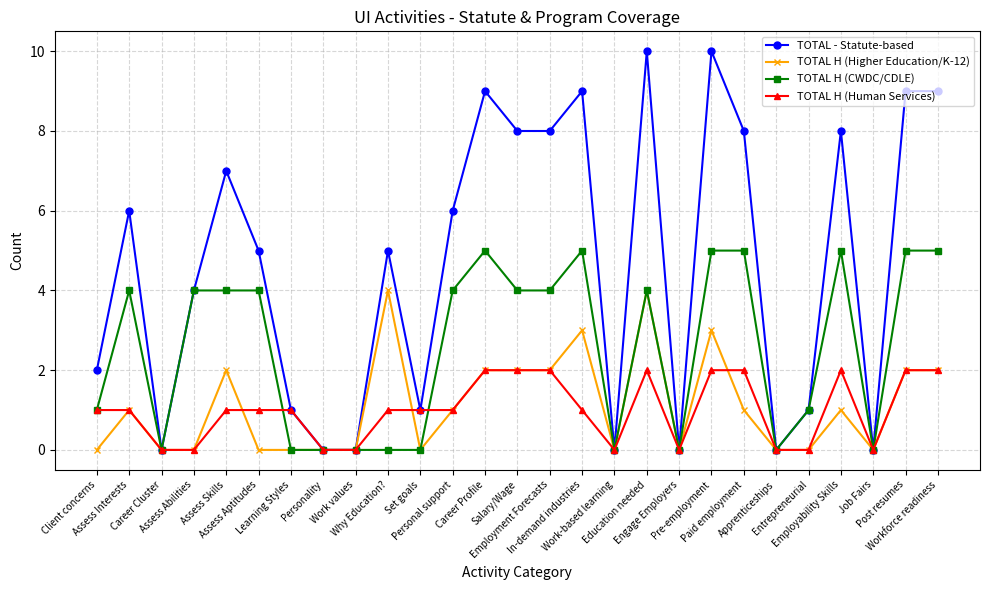

The value of TOTAL H (CWDC/CDLE) at Career Profile is 8. True or false?

False